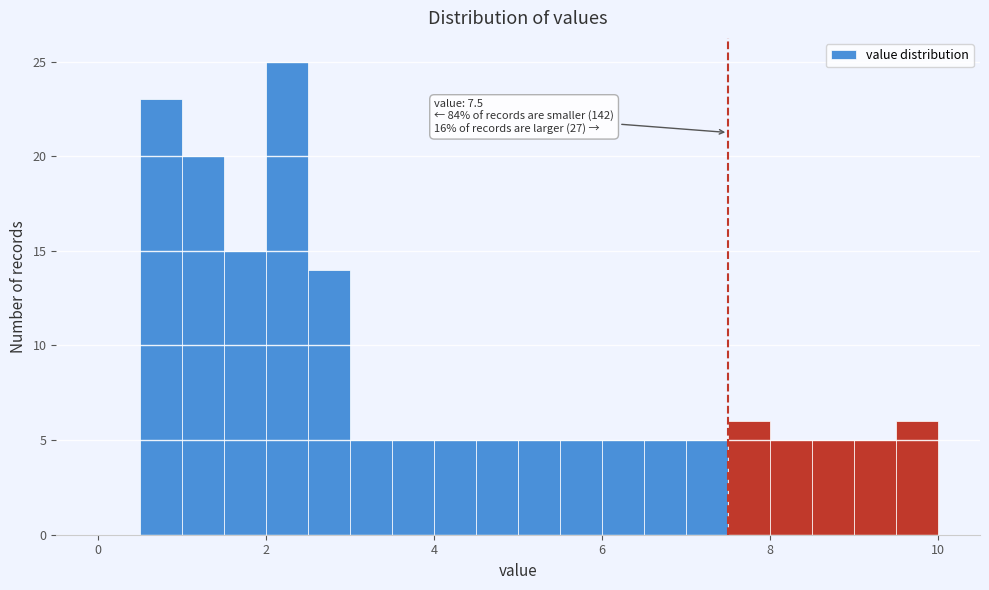

Around what value on the x-axis is the tallest bar? Give the approximate position of its centre, as read against the axis.

2.2